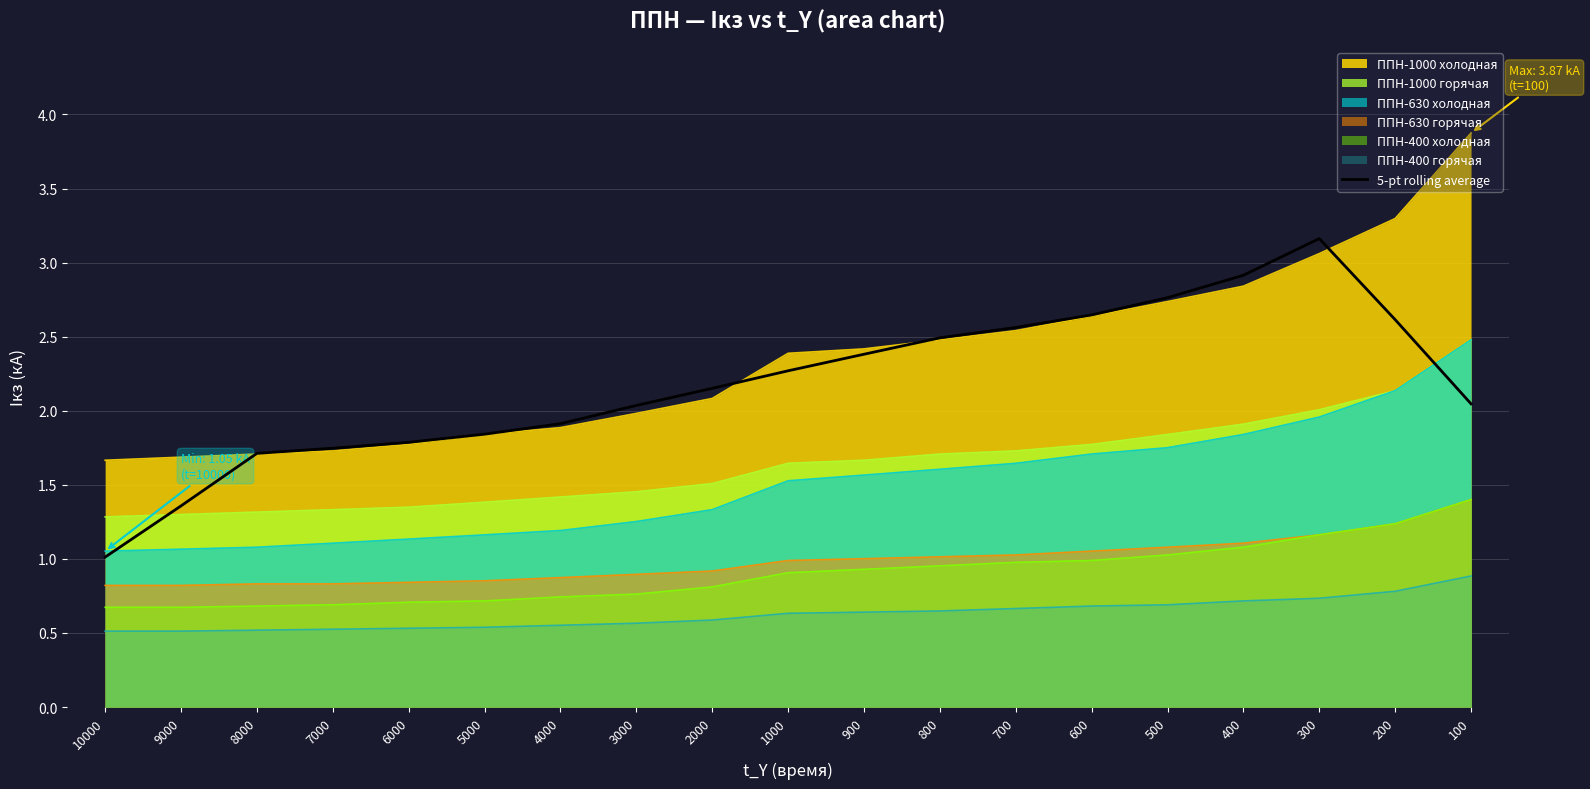

True or false: there are more than 1 points higher than both neighbors.

False